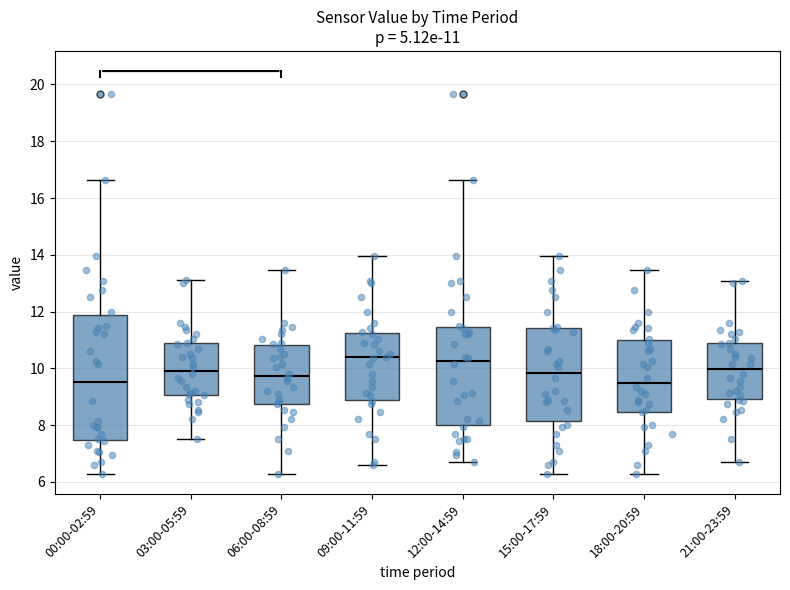

Which box is the tallest, from its lower edge to its upper edge?

00:00-02:59